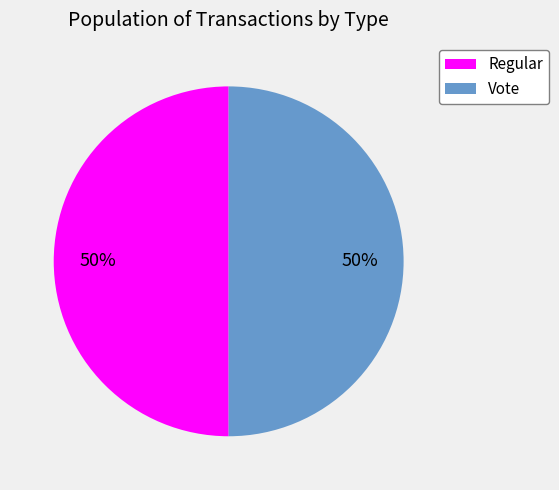

How many segments does this pie chart have?

2